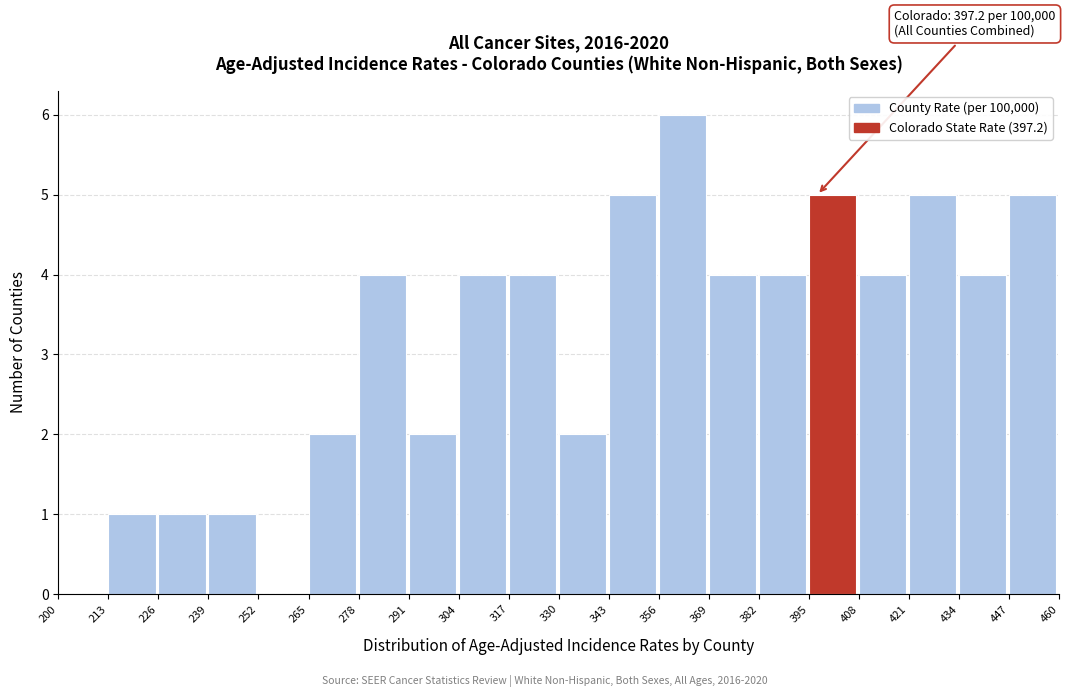

Which range on the x-axis has the tallest bar?

356 to 369